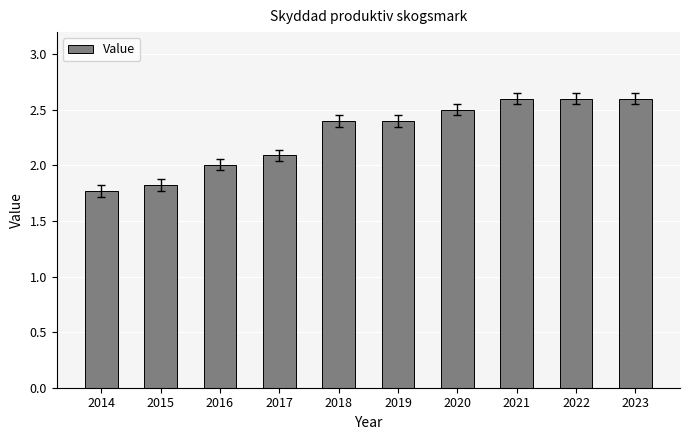

What is the change in value from 2014 to 2020?

+0.7